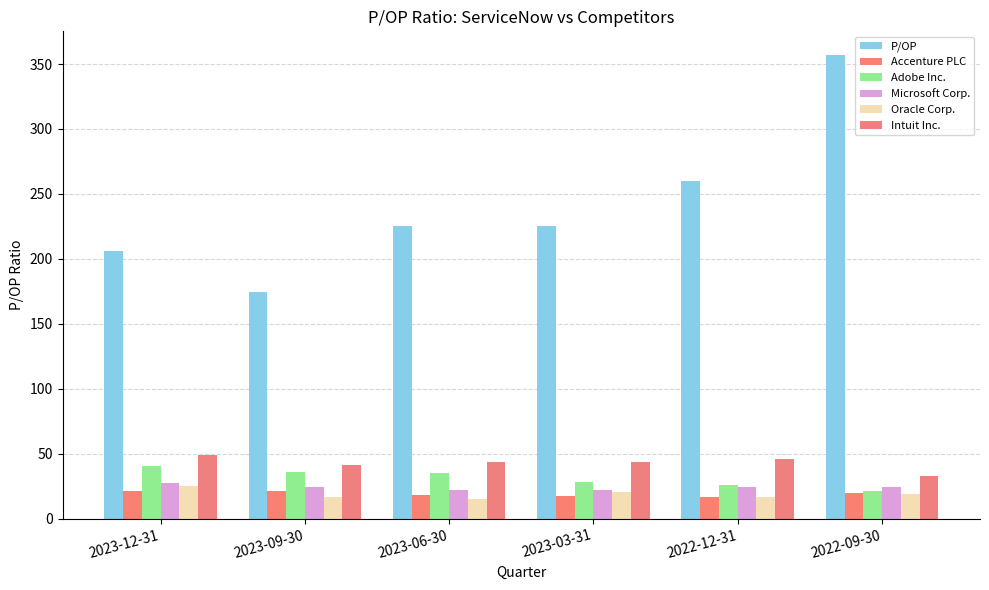

Is the value of Intuit Inc. at 2023-09-30 greater than the value of Oracle Corp. at 2023-09-30?

Yes